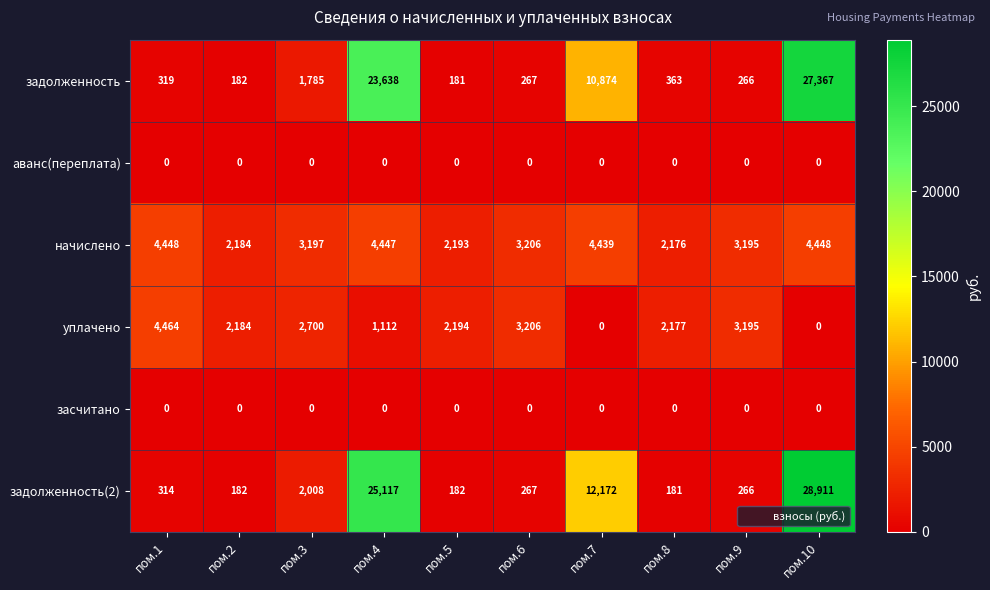

What is the difference between the maximum and minimum values in the задолженность(2) series?

28730